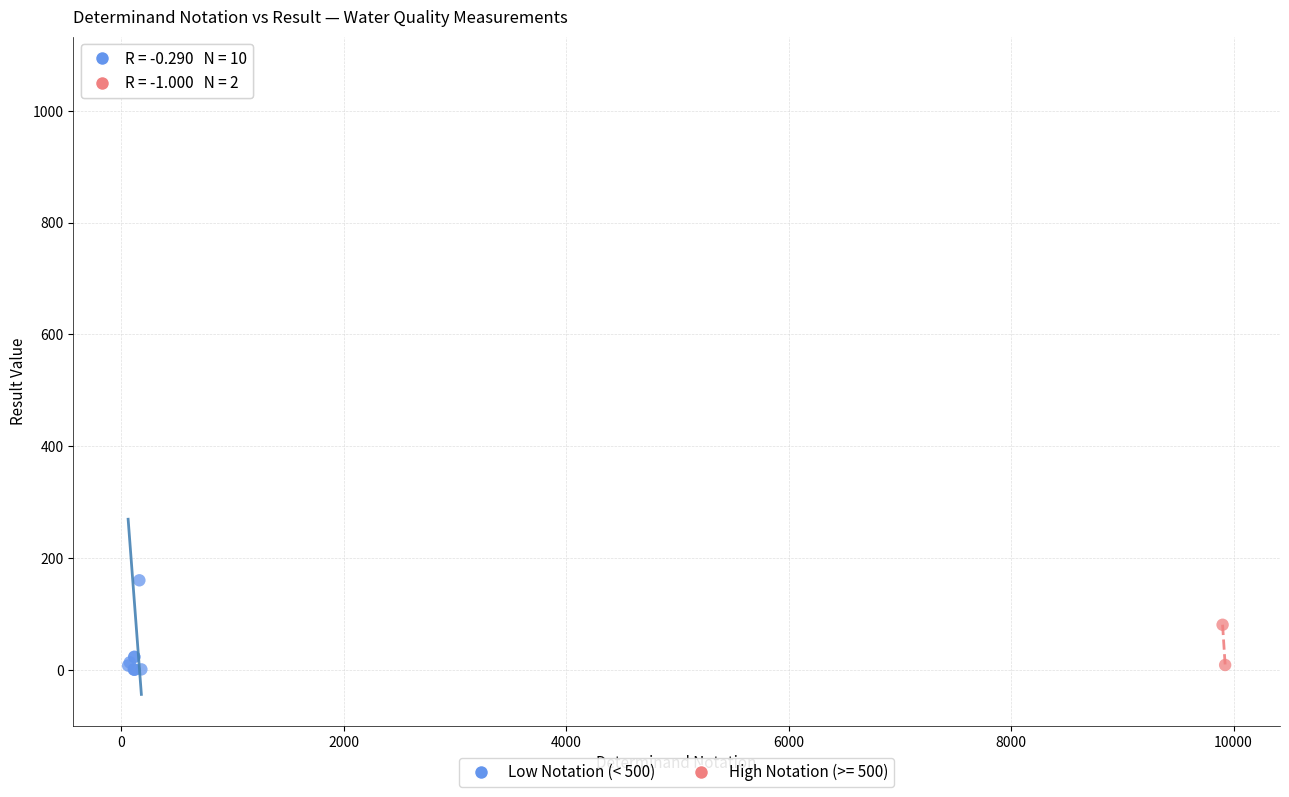

What are all the series names shown in the legend?

Low Notation (< 500), High Notation (>= 500)